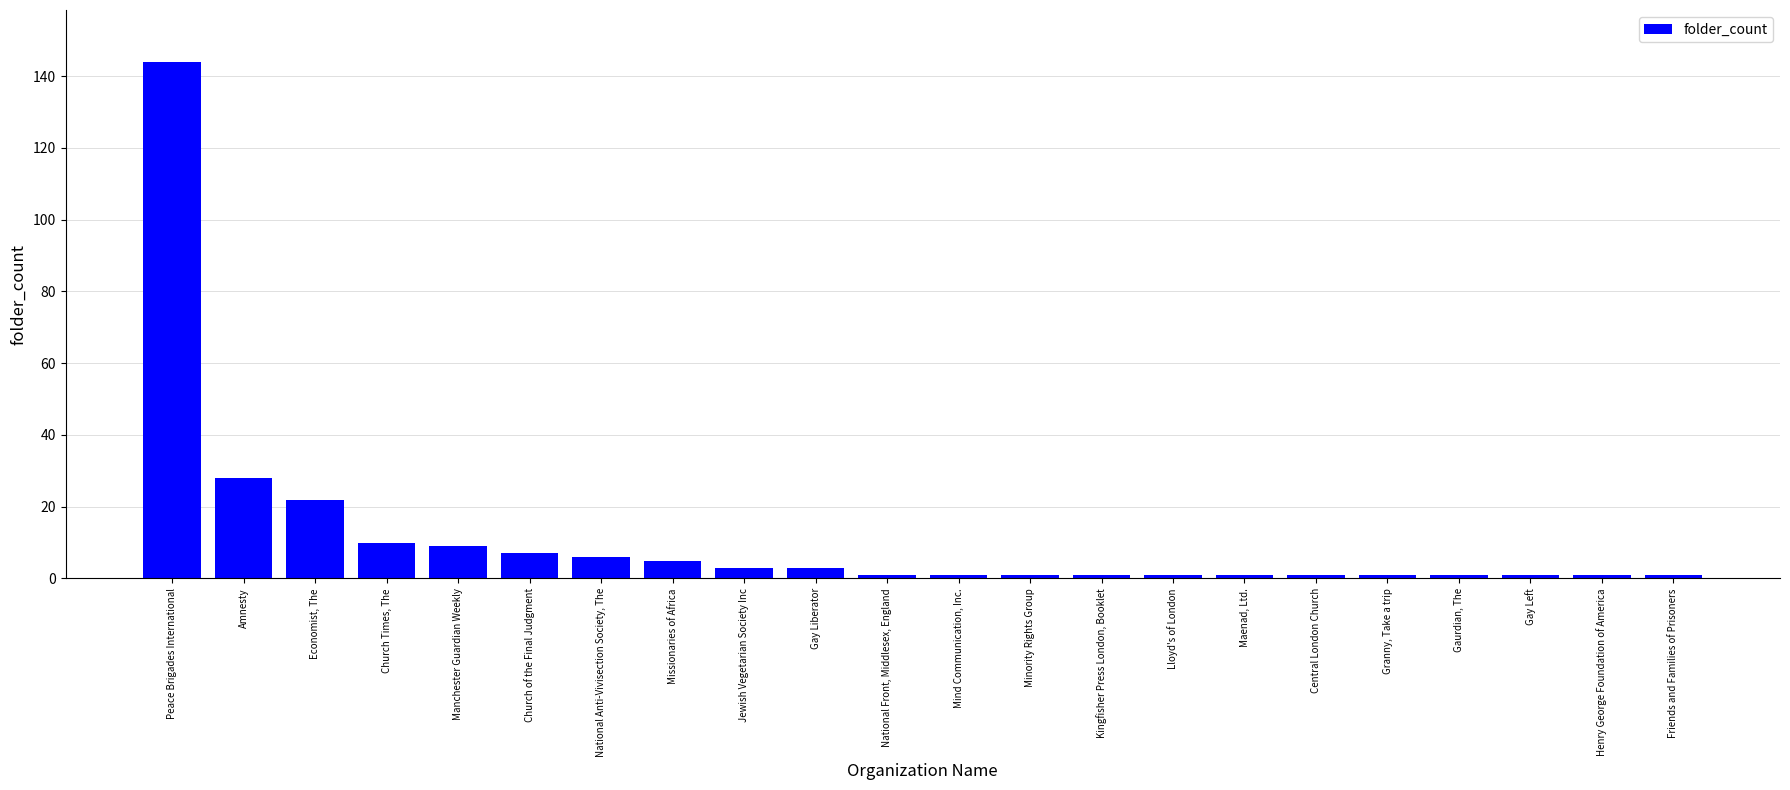

What is the change in value from Peace Brigades International to National Anti-Vivisection Society, The?

-138